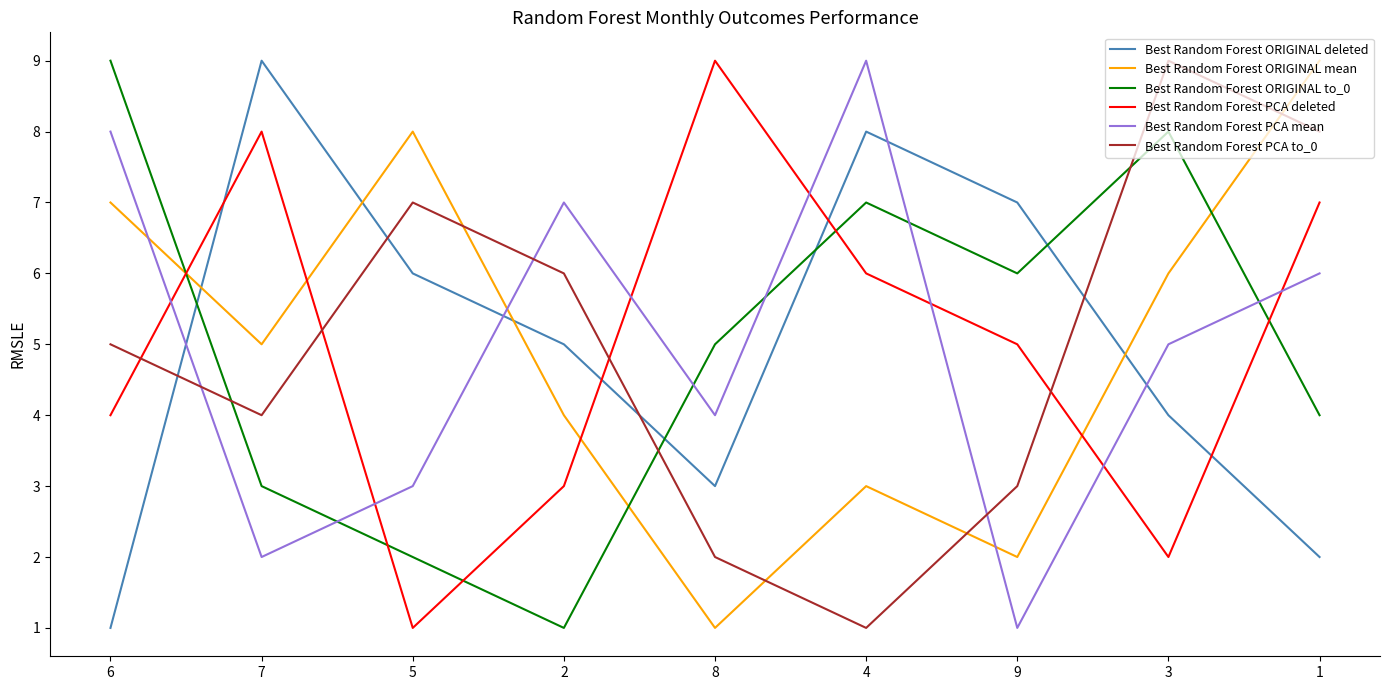

At 3, list the series in order from smallest to largest.

Best Random Forest PCA deleted, Best Random Forest ORIGINAL deleted, Best Random Forest PCA mean, Best Random Forest ORIGINAL mean, Best Random Forest ORIGINAL to_0, Best Random Forest PCA to_0